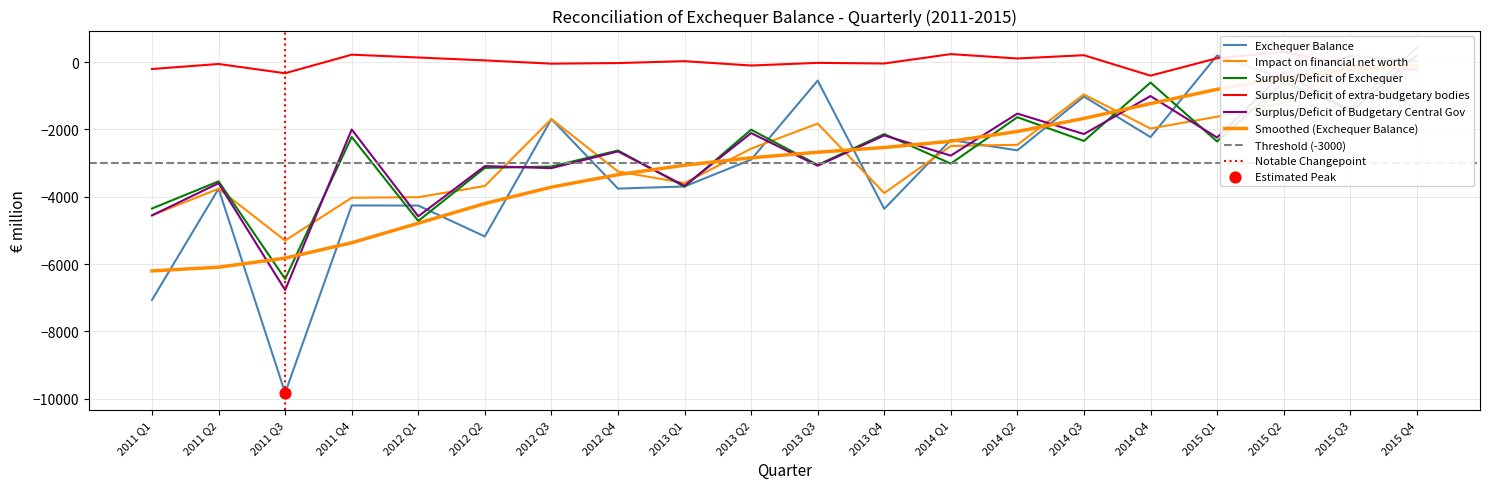

Is the value of Impact on financial net worth at 2011 Q1 greater than the value of Surplus/Deficit of Budgetary Central Gov at 2011 Q2?

No